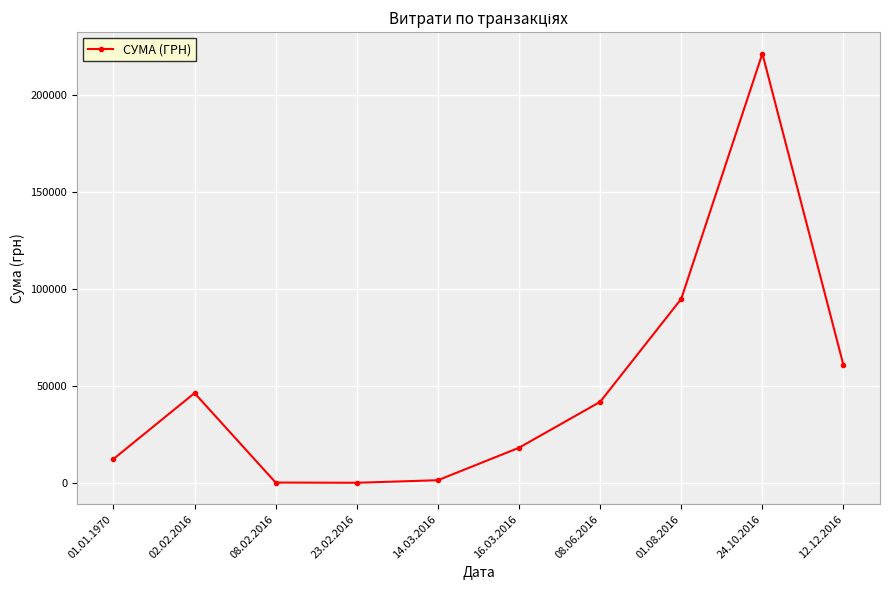

Approximately how many times larger is the value at 01.08.2016 compared to 24.10.2016?

0.4